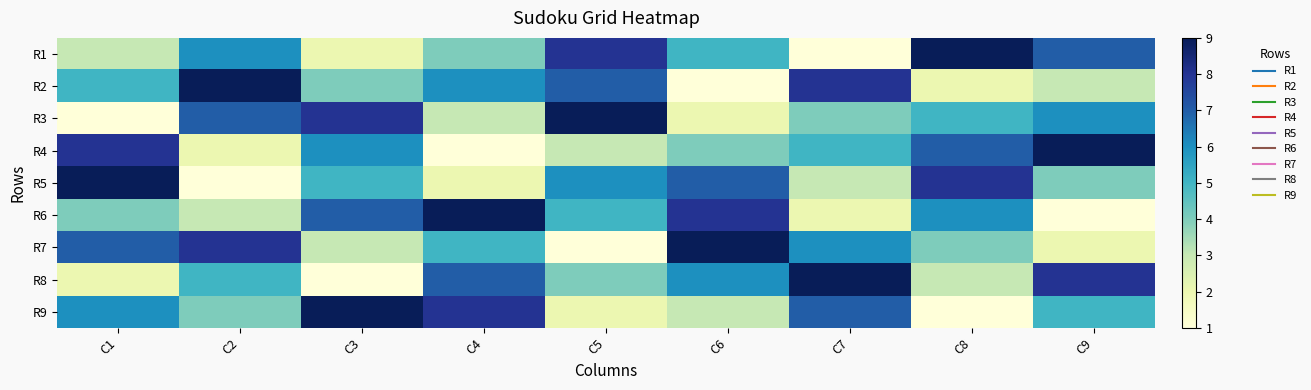

List the series in order of their peak value, lowest first.

R1, R2, R3, R4, R5, R6, R7, R8, R9